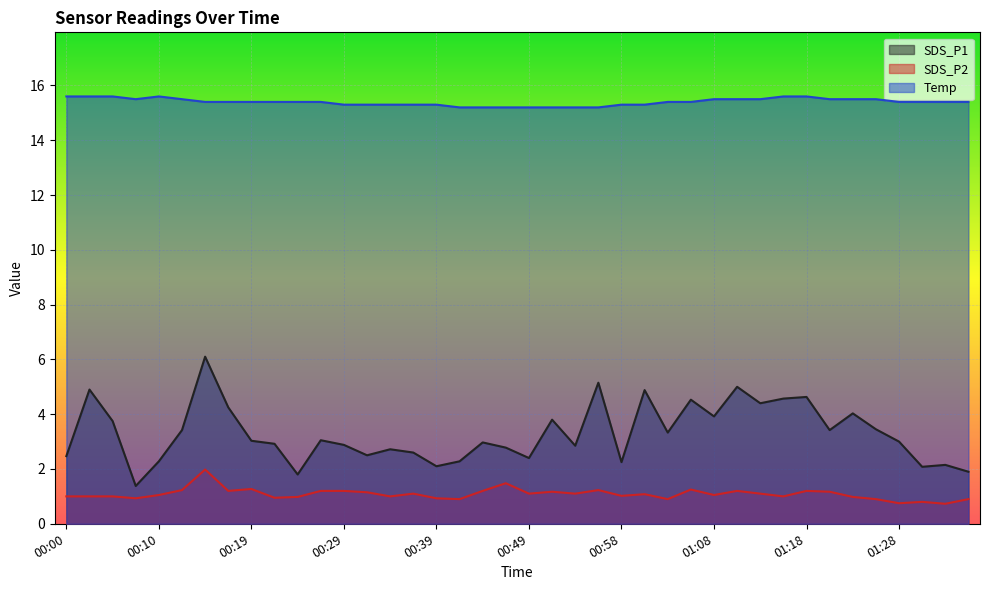

At which label is Temp closest to 15?

00:41